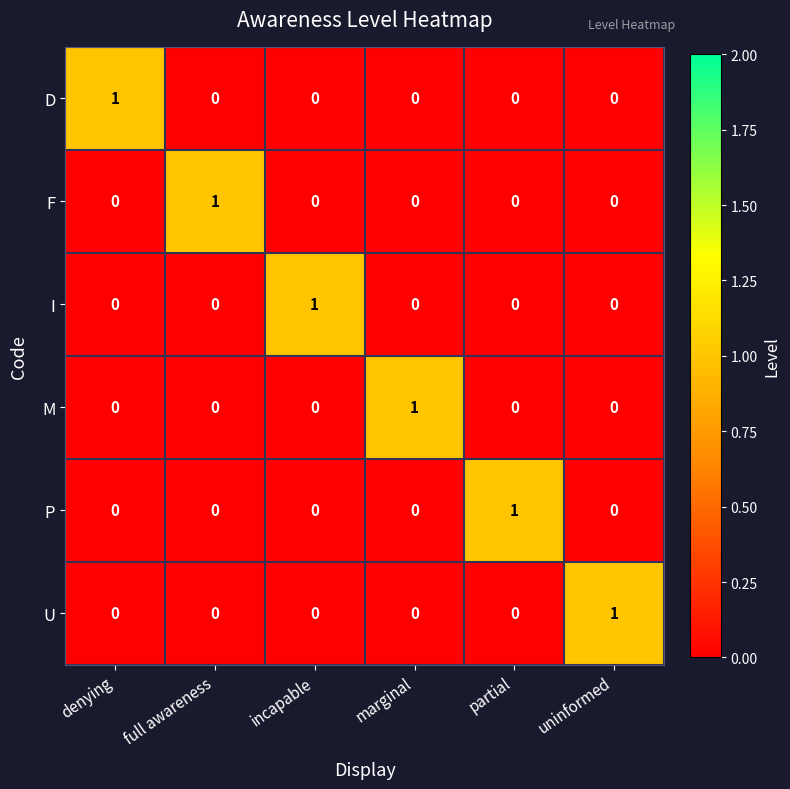

The M series shows 1 at uninformed. True or false?

False